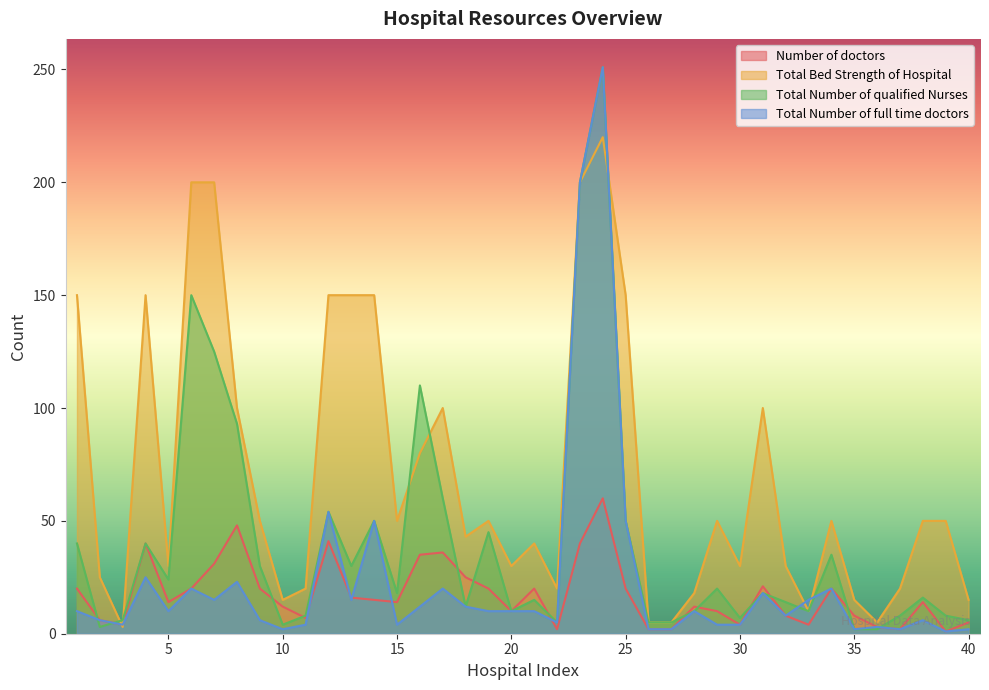

What is the difference between the maximum and minimum values in the Total Bed Strength of Hospital series?

217